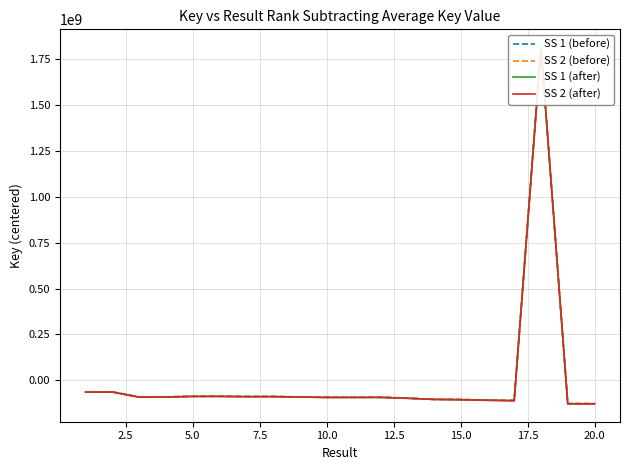

How many values in SS 2 (before) are below zero?

19